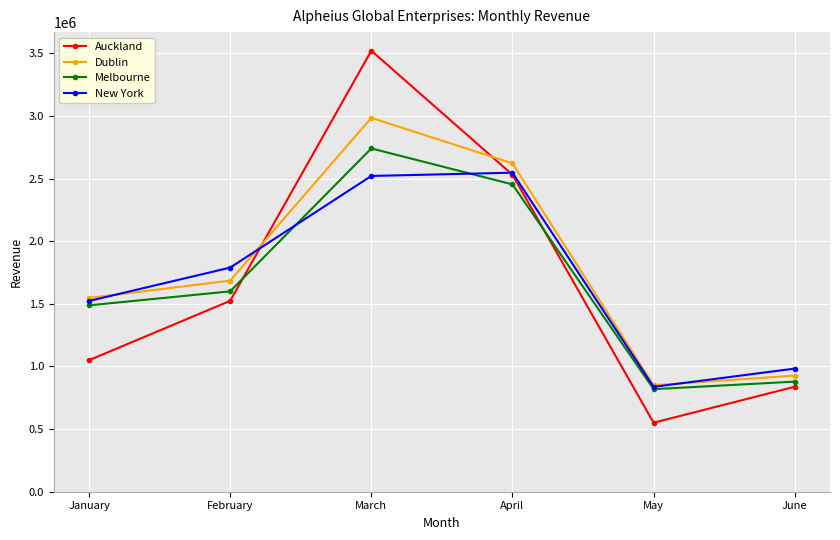

Rank the categories by Dublin value from highest to lowest.

March, April, February, January, June, May